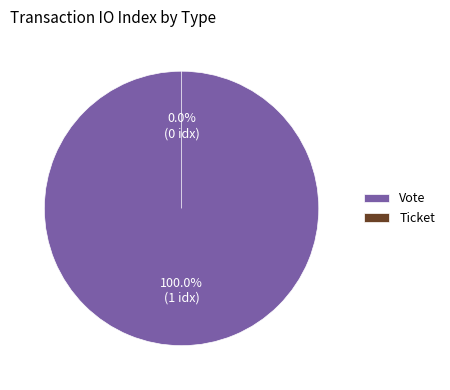

What is the majority slice?

Vote